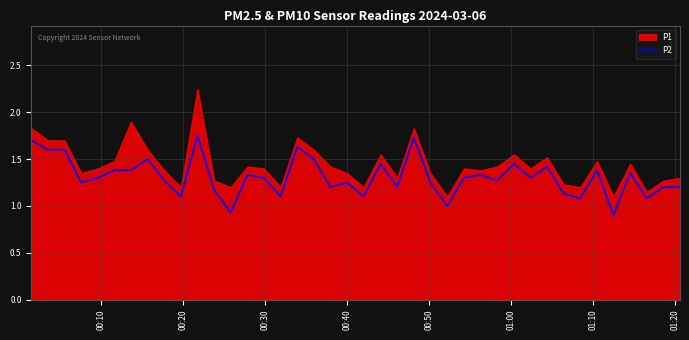

Reading left to right, list all the values displayed in this chart.

1.7	1.6	1.6	1.2	1.3	1.4	1.4	1.5	1.3	1.1	1.8	1.2	0.9	1.3	1.3	1.1	1.6	1.5	1.2	1.2	1.1	1.4	1.2	1.7	1.2	1.0	1.3	1.3	1.3	1.4	1.3	1.4	1.1	1.1	1.4	0.9	1.4	1.1	1.2	1.2